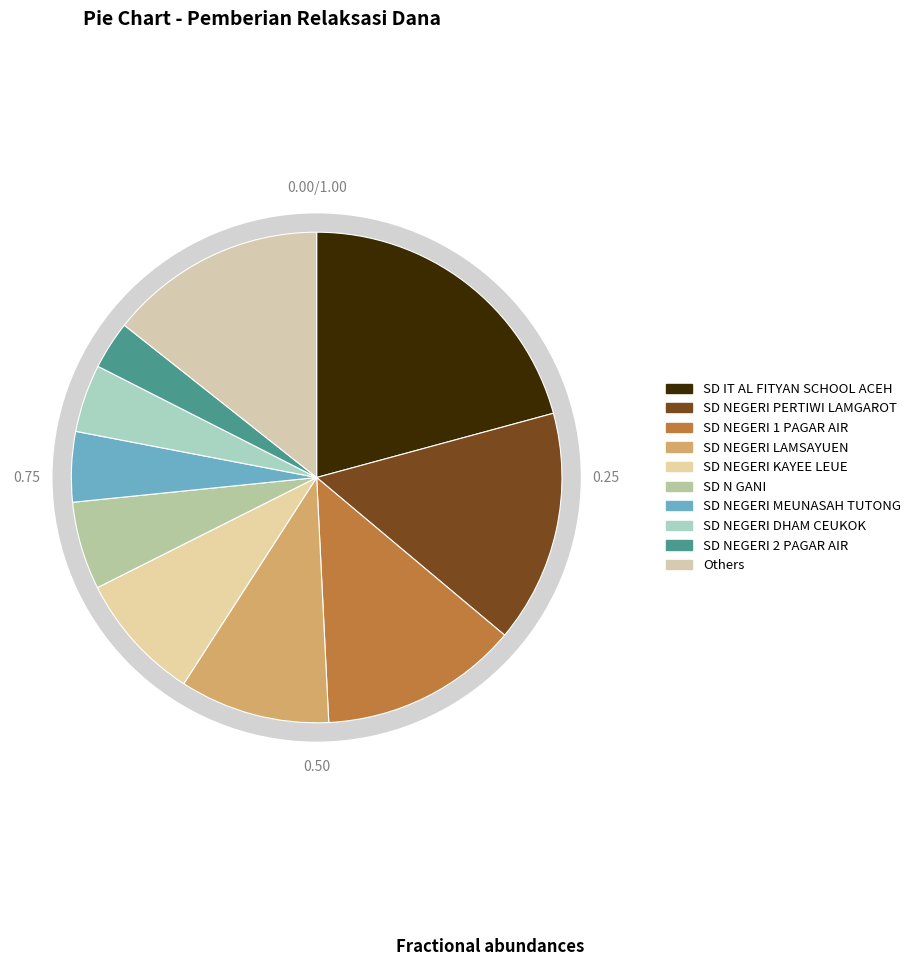

What percentage is the SD NEGERI PERTIWI LAMGAROT slice, to the nearest percent?

15%